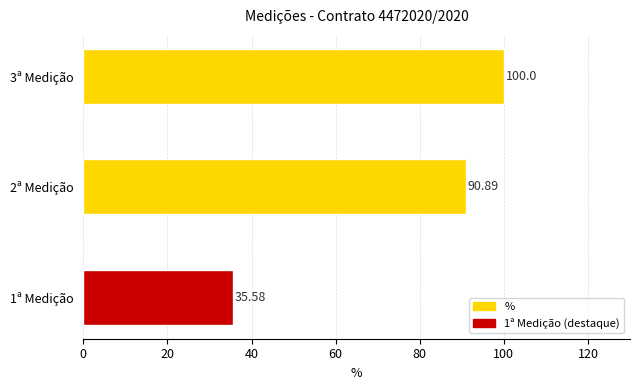

What is the sum of the values at 2ª Medição and 1ª Medição?

126.5